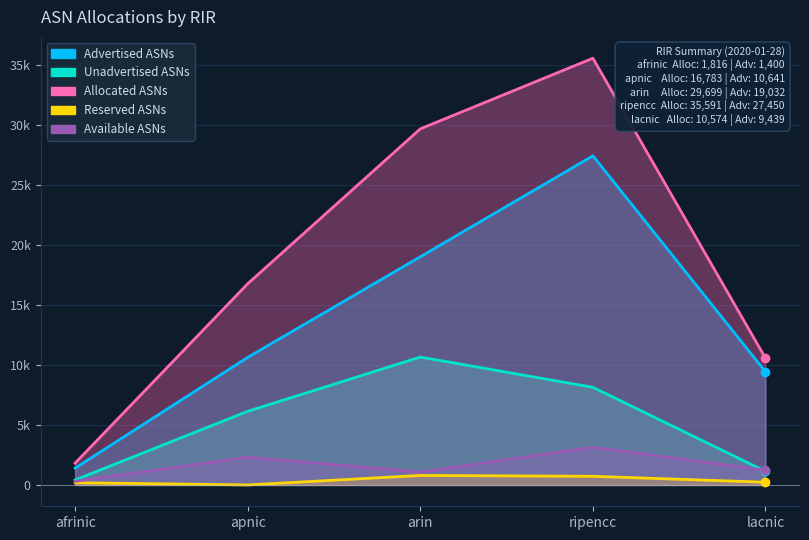

What is the label of the 1st point from the right?

lacnic